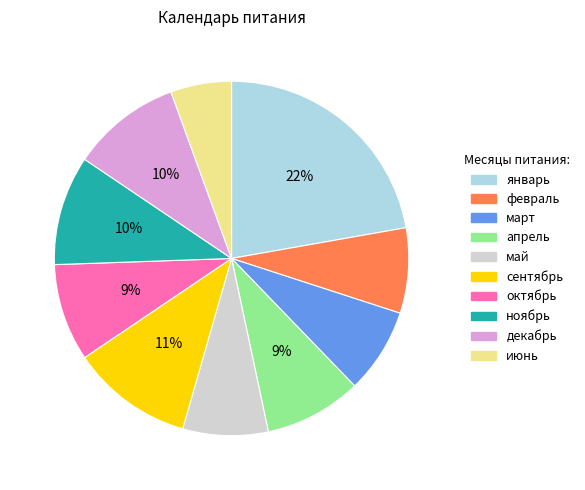

Is it true that ноябрь is 10% of the pie?

True